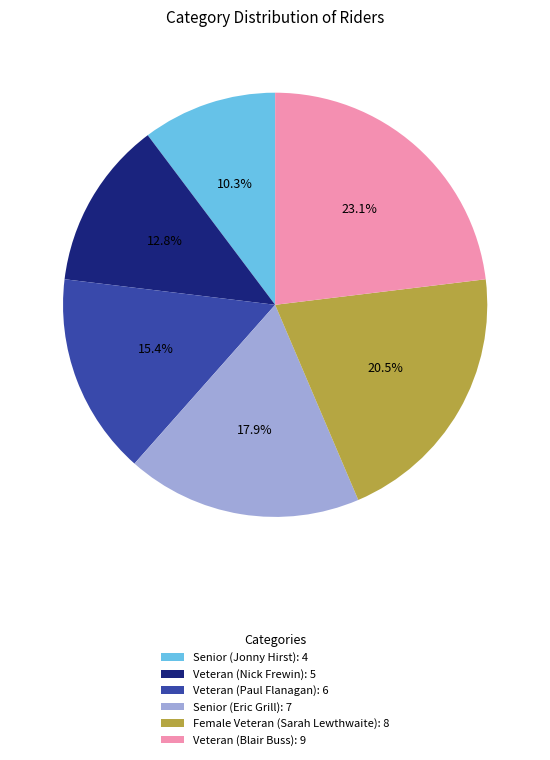

Rank the categories by value from highest to lowest.

Veteran (Blair Buss), Female Veteran (Sarah Lewthwaite), Senior (Eric Grill), Veteran (Paul Flanagan), Veteran (Nick Frewin), Senior (Jonny Hirst)